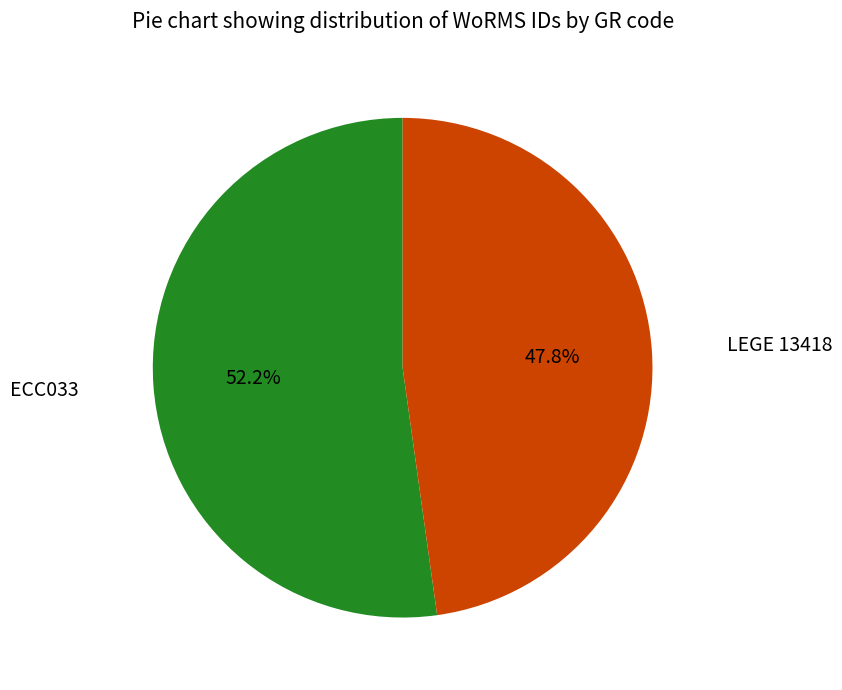

To the nearest percent, what is the combined percentage of LEGE 13418 and ECC033?

100%